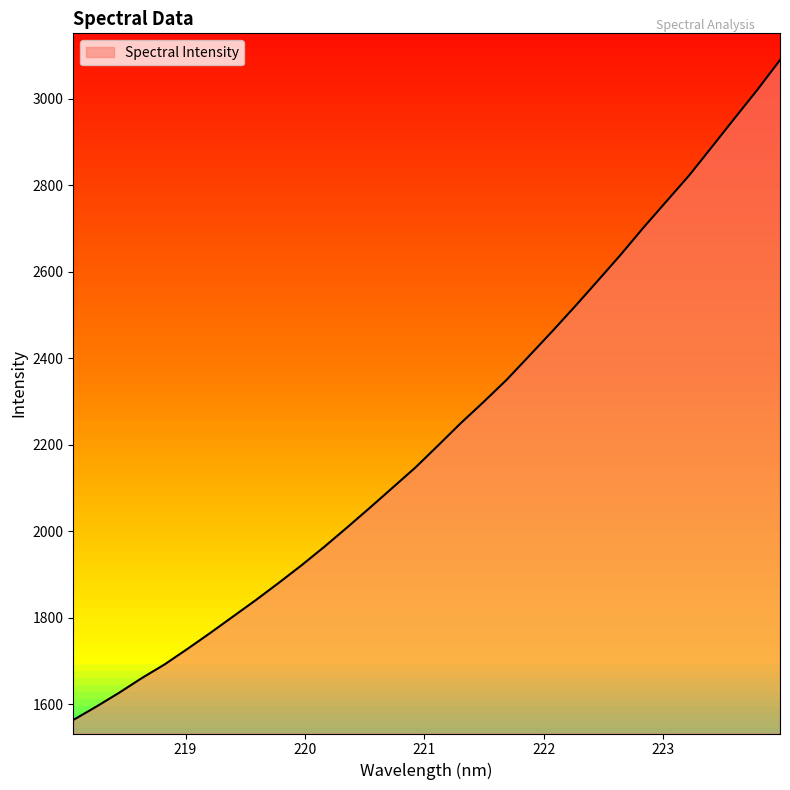

What is the maximum value shown in the chart?

3090.0